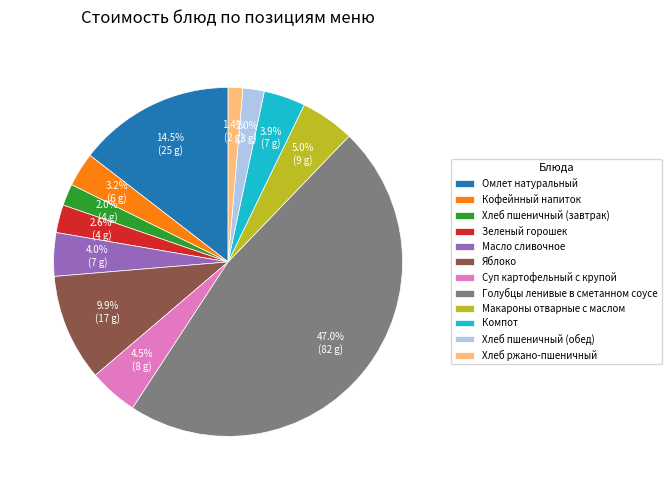

Which has a higher value, Зеленый горошек or Голубцы ленивые в сметанном соусе?

Голубцы ленивые в сметанном соусе